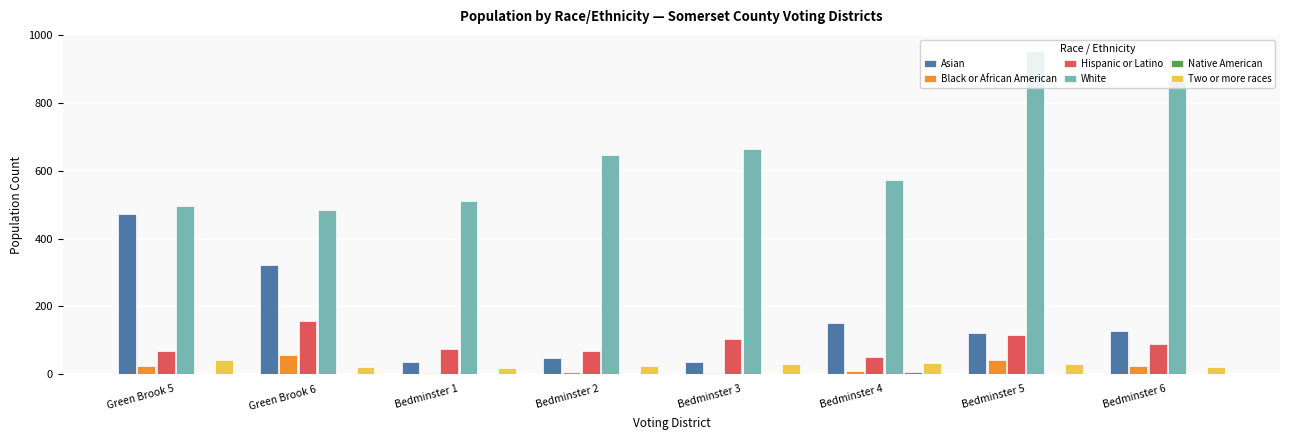

The value of Hispanic or Latino at Bedminster 2 is 67. True or false?

True